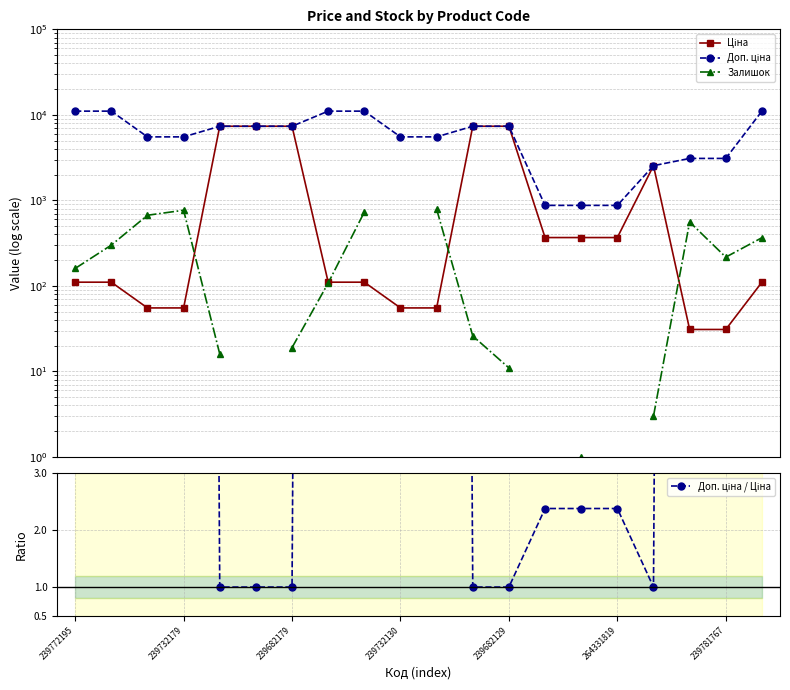

How many times do Доп. ціна / Ціна and Ціна cross each other?

6